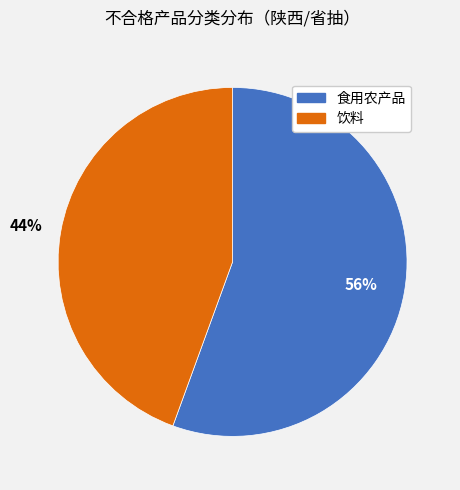

What is the largest slice in the pie chart?

食用农产品